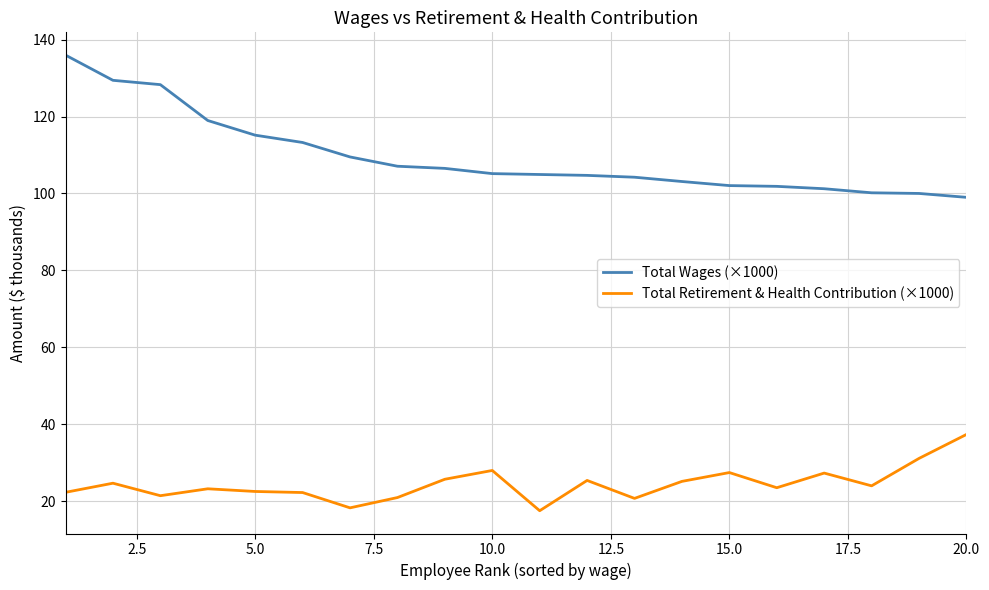

What are all the series names shown in the legend?

Total Wages (×1000), Total Retirement & Health Contribution (×1000)